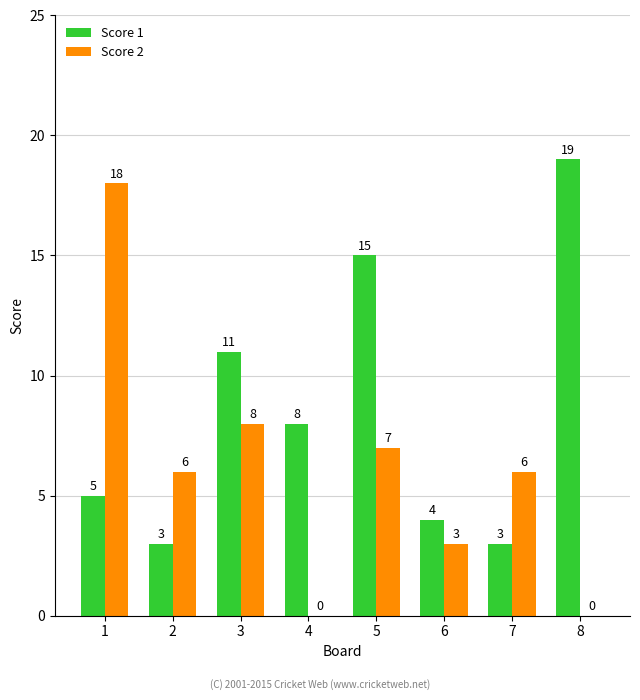

Does the chart contain stacked bars?

No